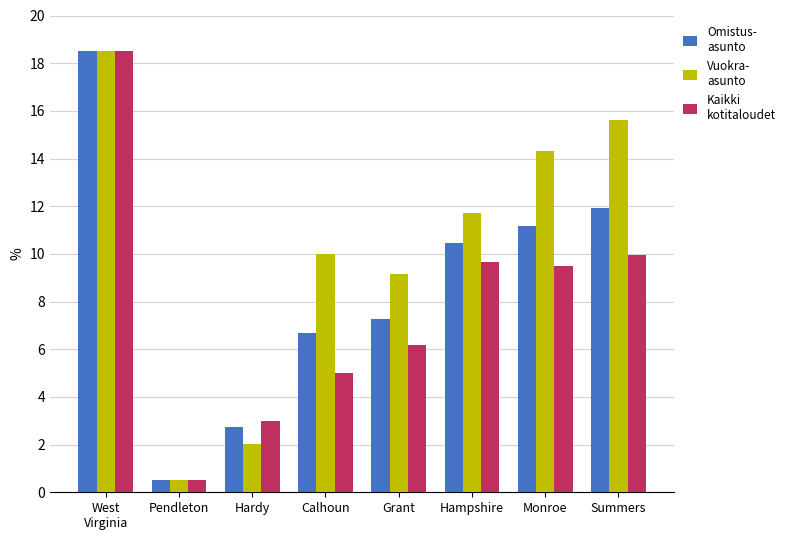

What is the total value across all series at Monroe?

35.0